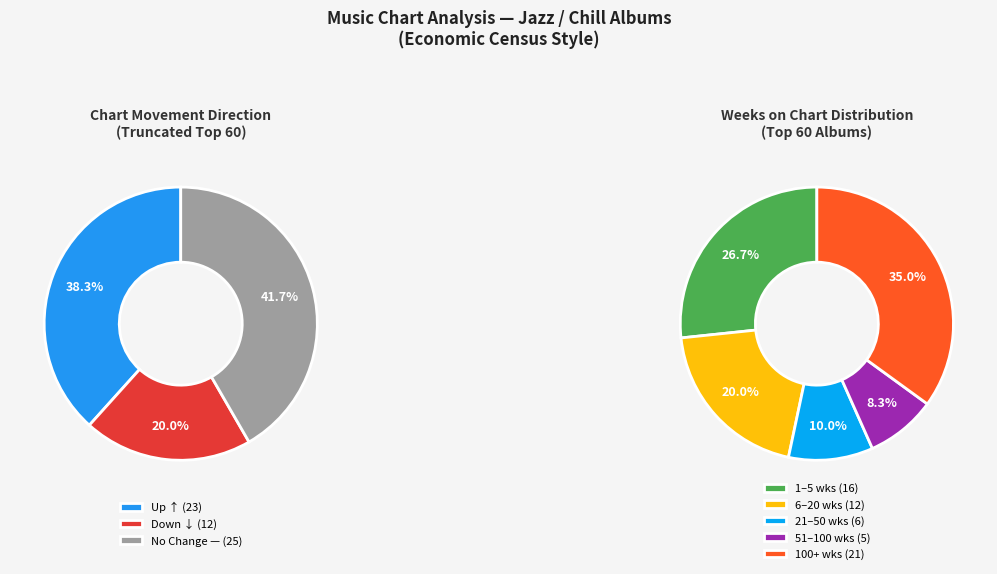

What is the change in value from up to down?

-11